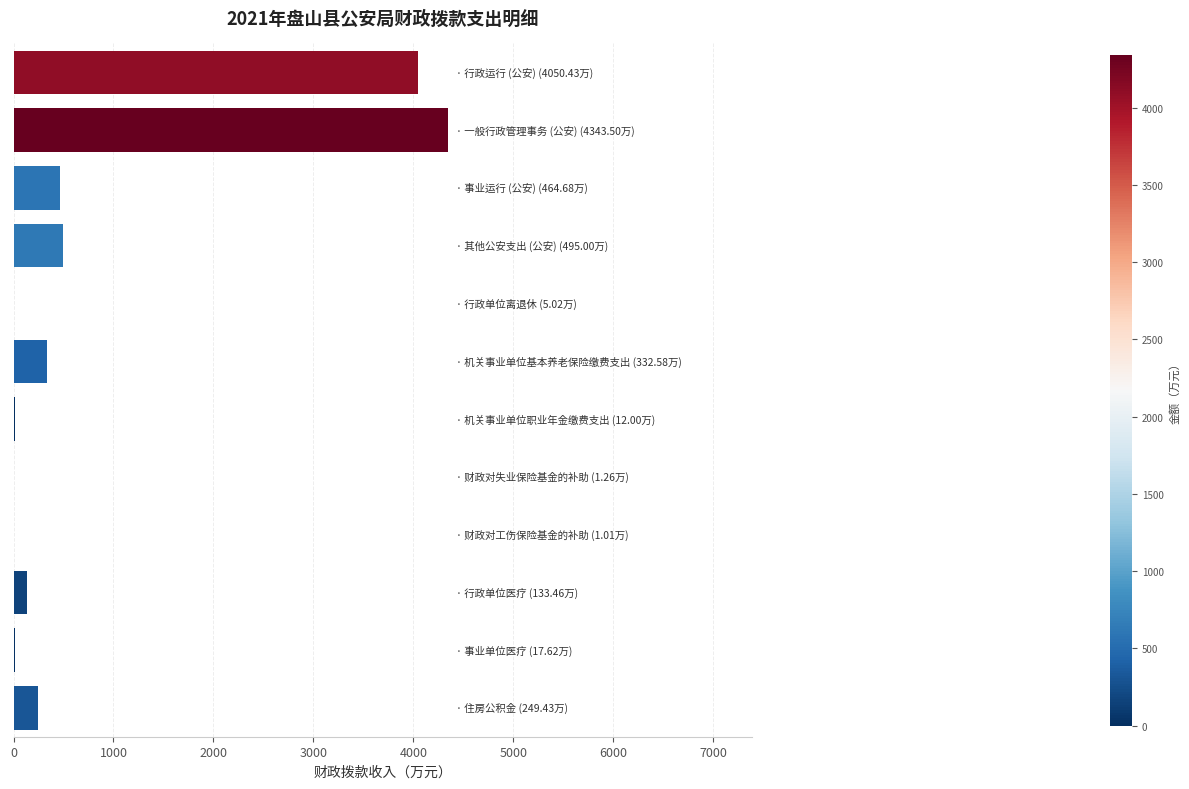

Are the bars grouped side by side (vs. stacked)?

No